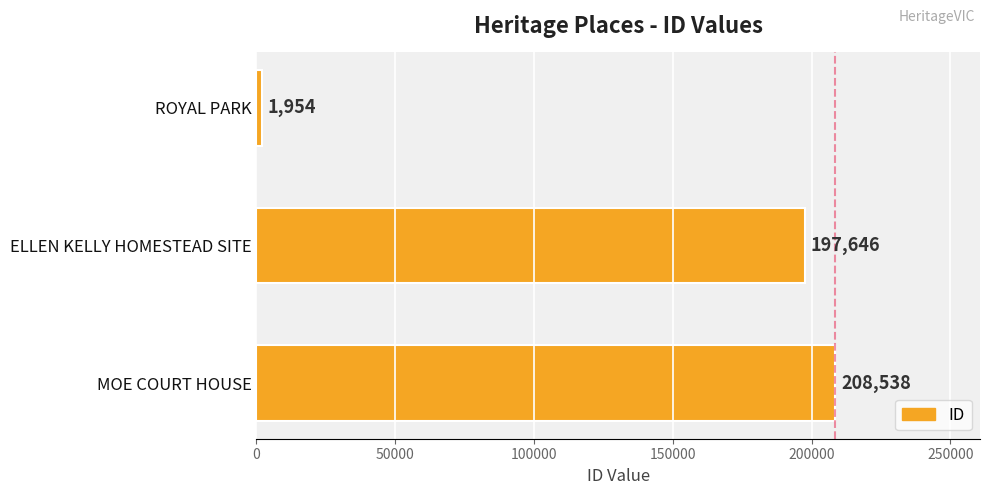

What is the average value?

136046